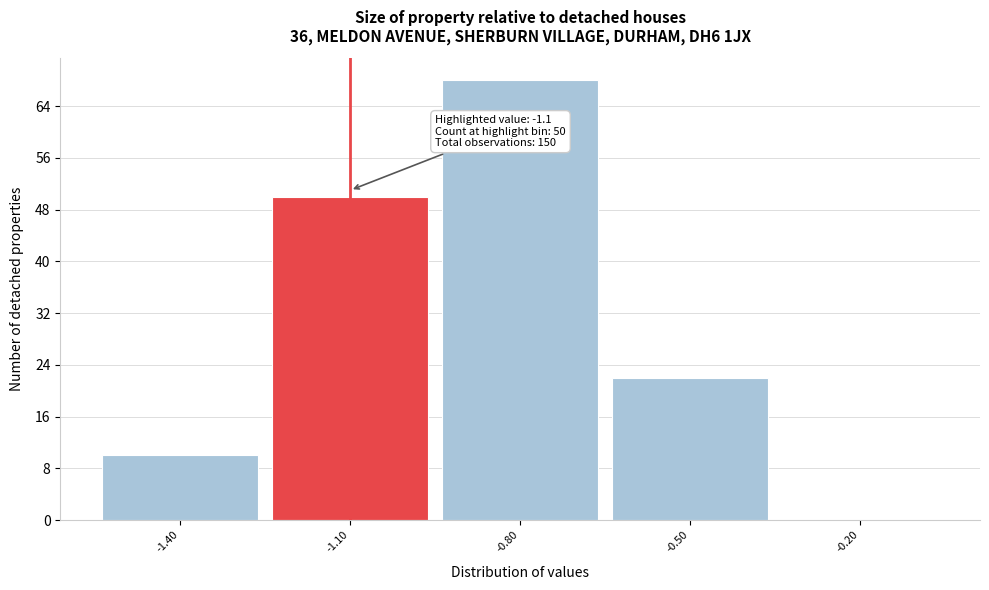

Which range on the x-axis has the tallest bar?

-0.95 to -0.65